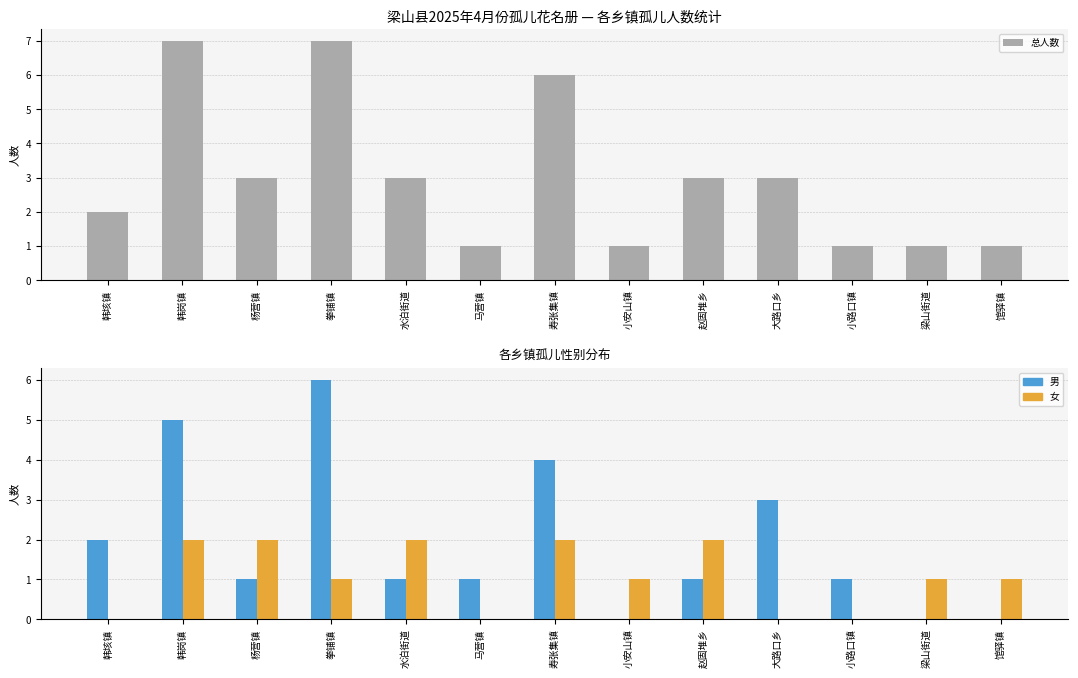

What is the value of the 女 bar at the 9th from the left?

2